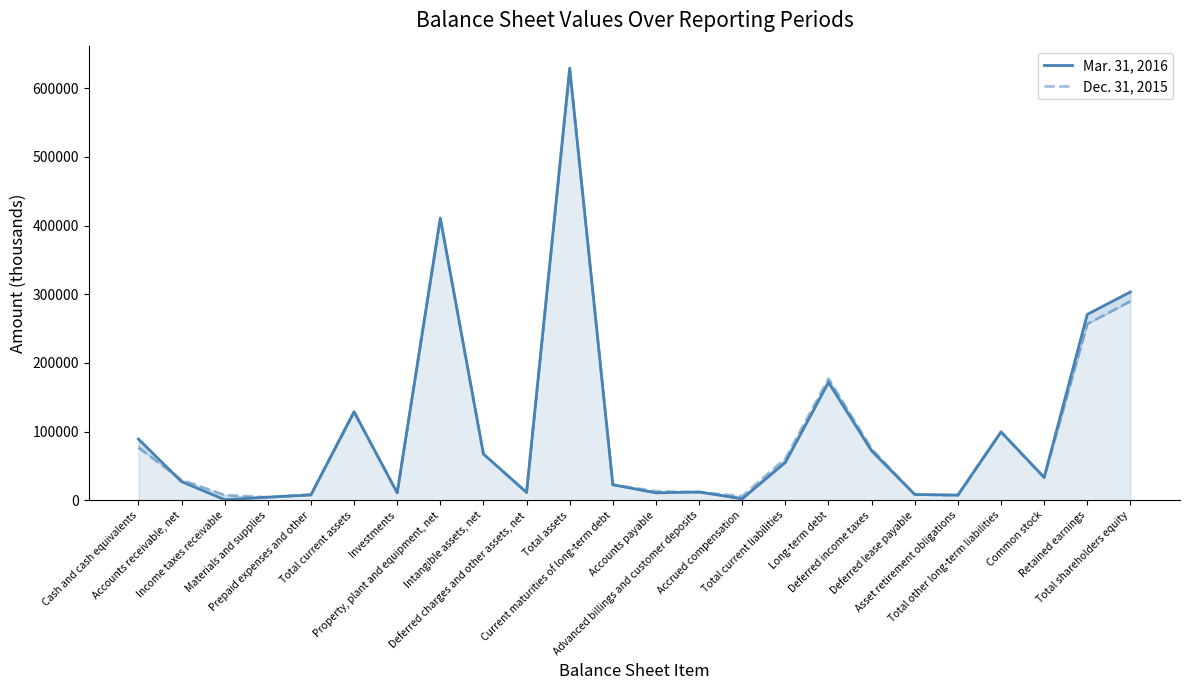

True or false: Mar. 31, 2016 has more than 1 interior local peaks.

True